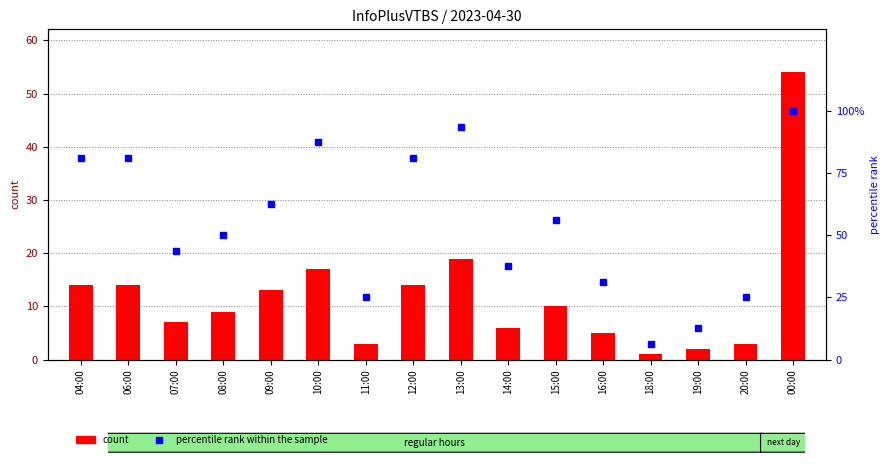

What is the sum of the percentile rank within the sample values at 15:00 and 08:00?

106.2